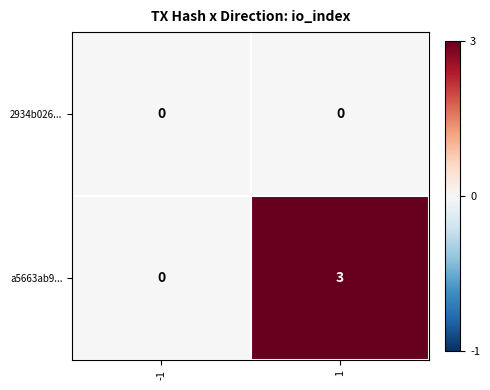

At which category is the sum across all series the highest?

1